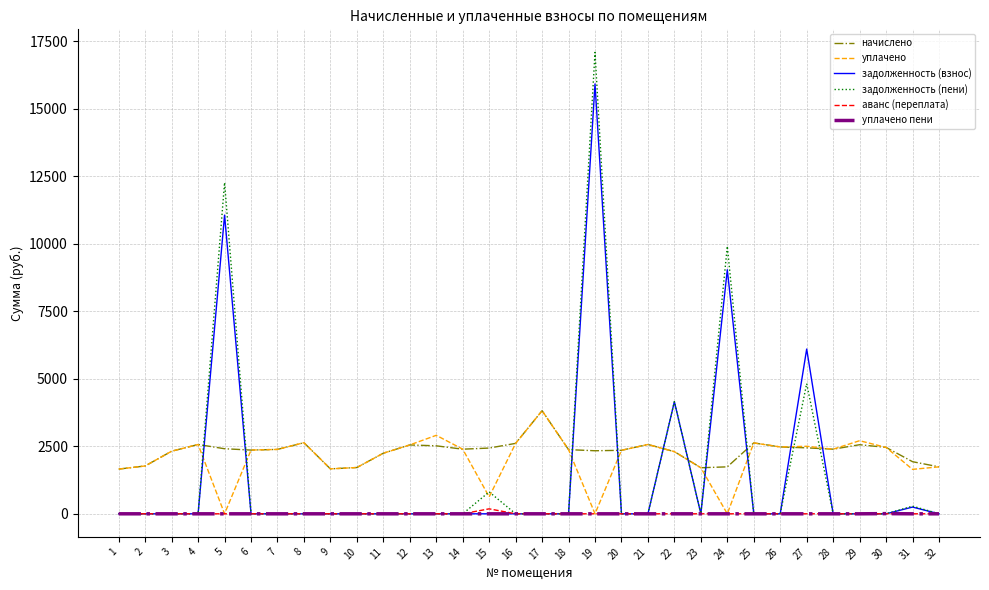

True or false: аванс (переплата) has more than 0 points higher than both neighbors.

True